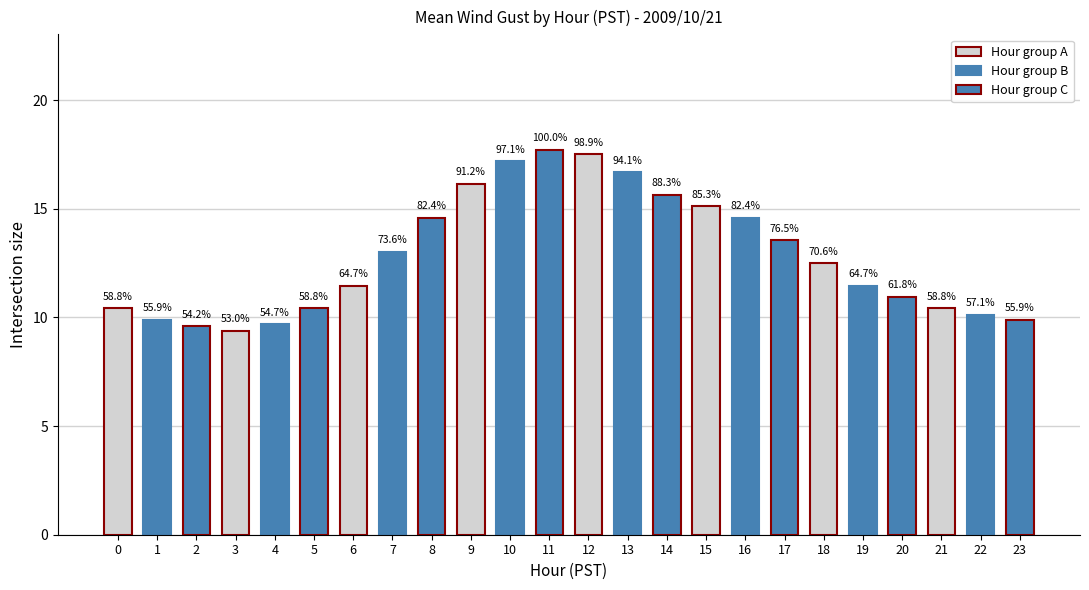

Rank the categories by value from lowest to highest.

3, 2, 4, 1, 23, 22, 0, 5, 21, 20, 6, 19, 18, 7, 17, 8, 16, 15, 14, 9, 13, 10, 12, 11